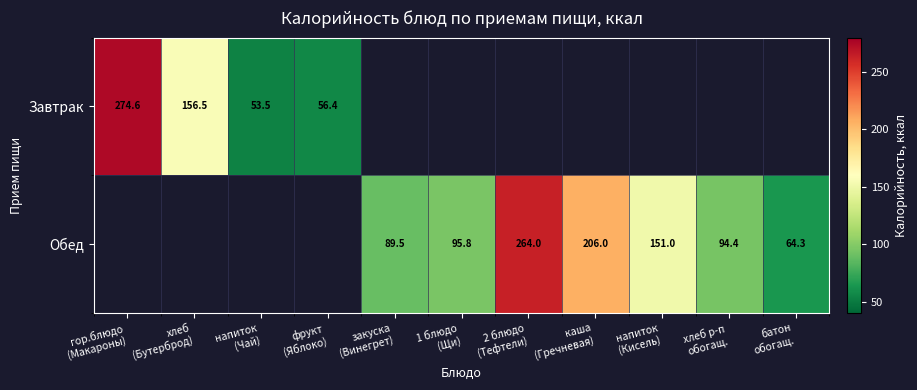

What is the maximum value for Завтрак?

274.6